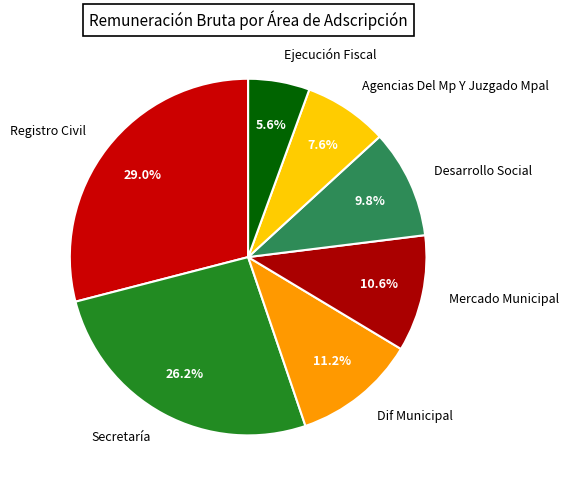

To the nearest percent, what percentage of the pie is Secretaría?

26%